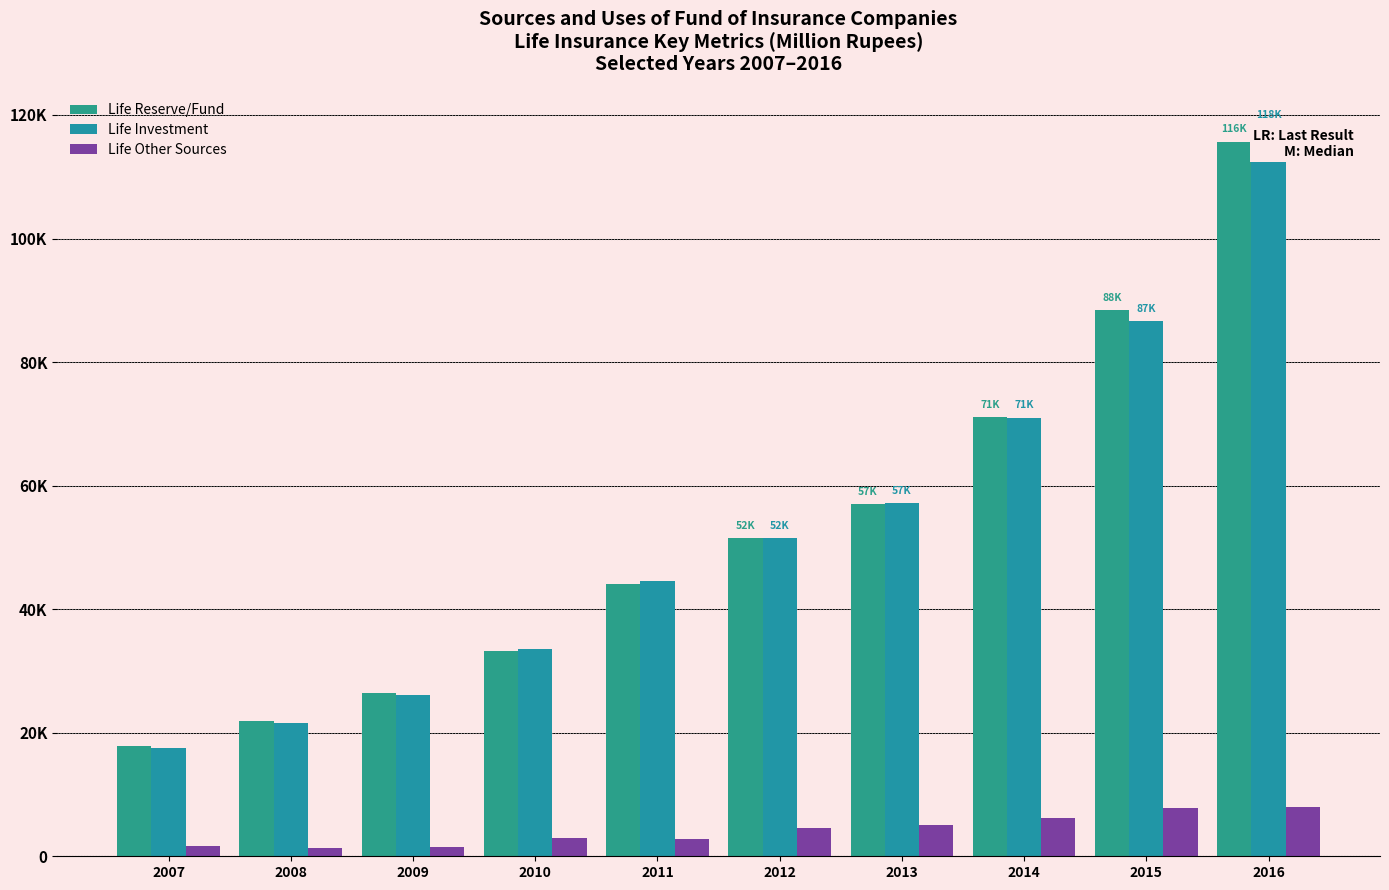

Rank the series at 2011 from lowest to highest value.

Life Other Sources, Life Reserve/Fund, Life Investment